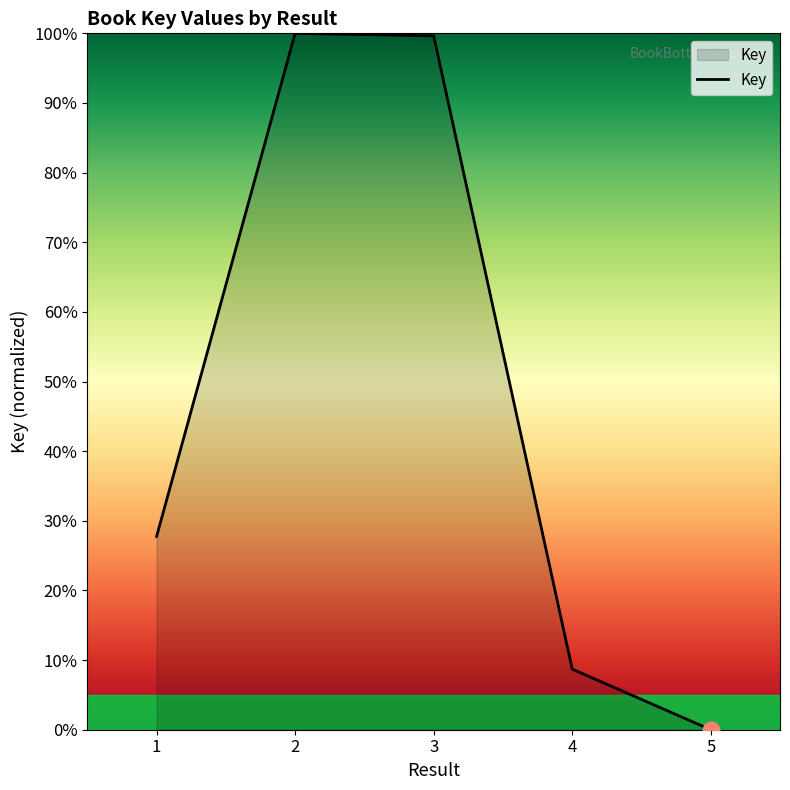

Count the number of values greater than 27.

3